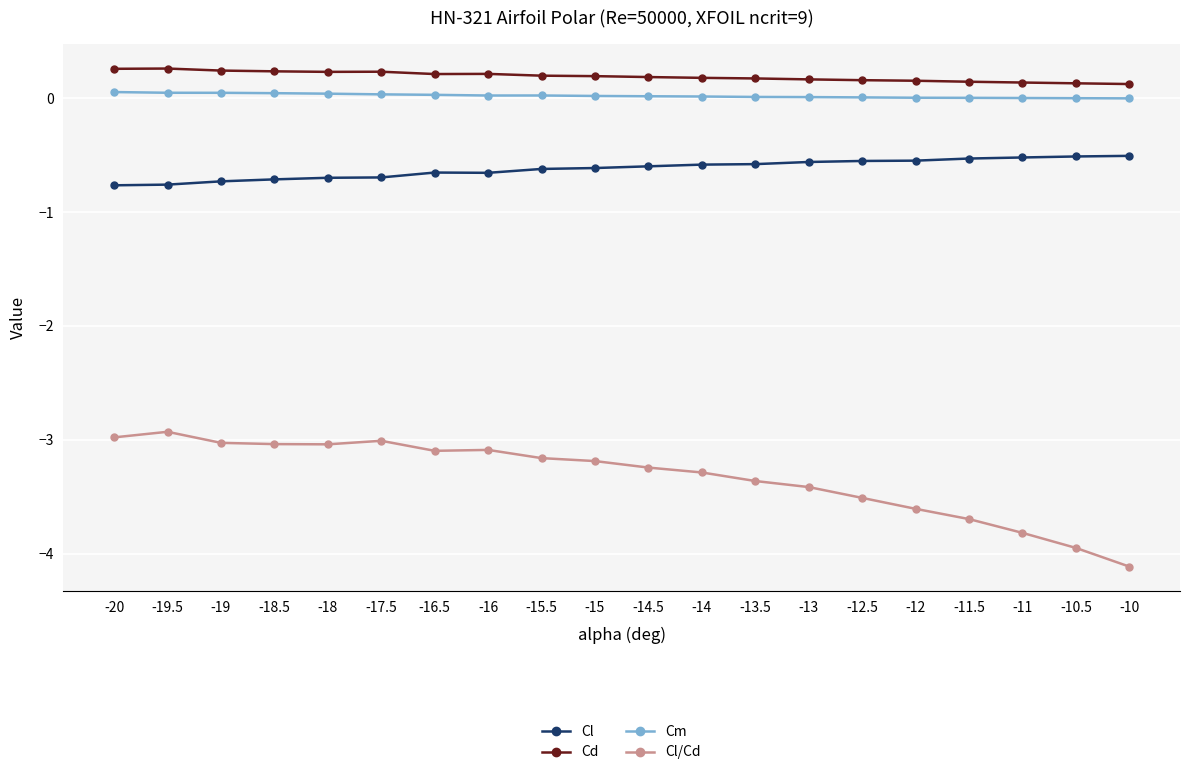

The value of Cl at -12 is -0.5. True or false?

True